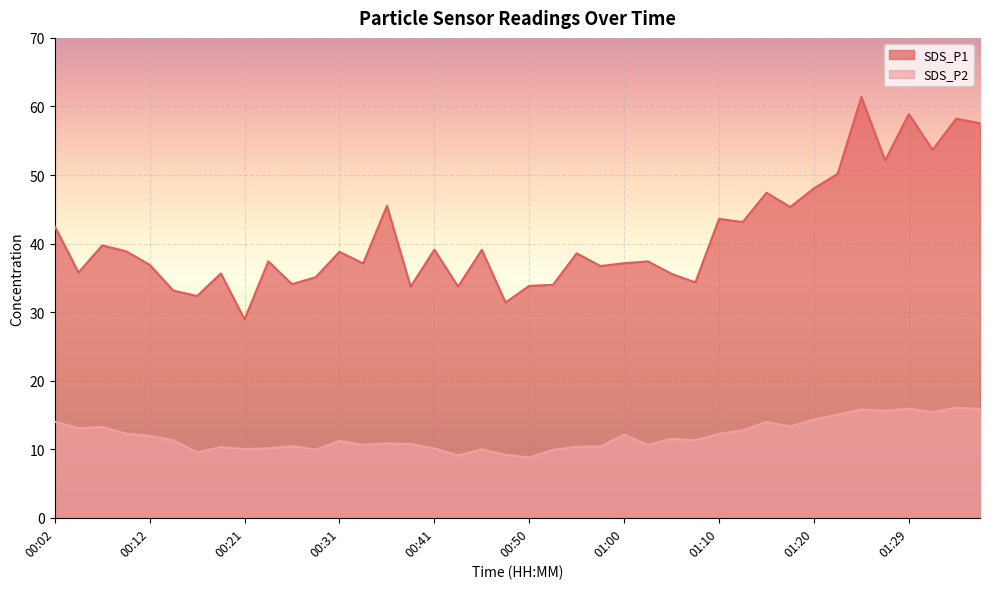

At how many categories does at least one series exceed 48?

8